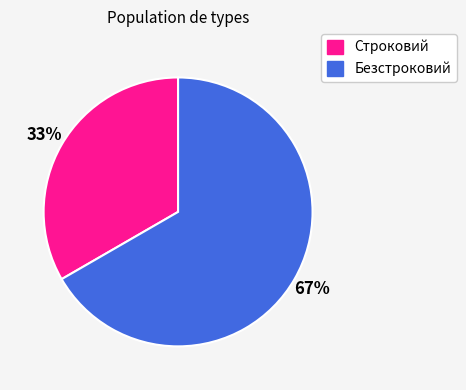

To the nearest percent, what is the average slice percentage?

50%